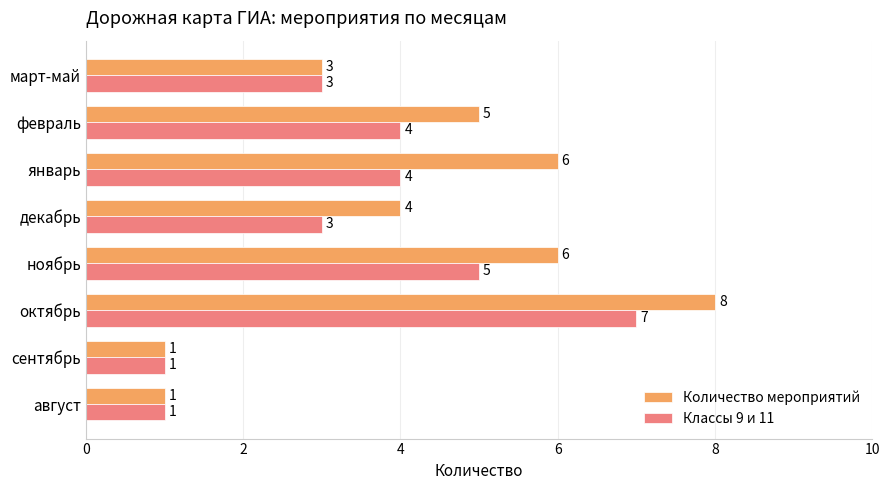

Count the Классы 9 и 11 values in the range 3 to 5.

5